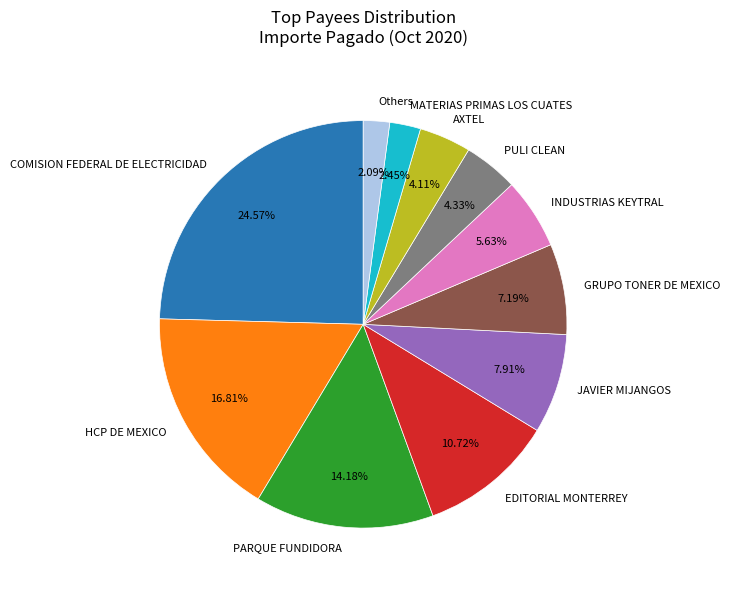

How many slices are in this pie chart?

11